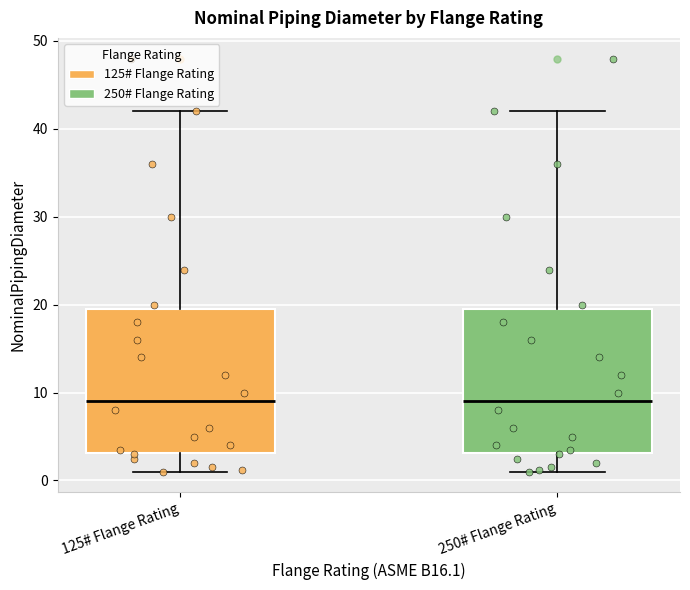

Where is the upper edge of the box for 125# Flange Rating on the y-axis? The values are not printed on the chart, so give them approximately, as read against the axis.

20